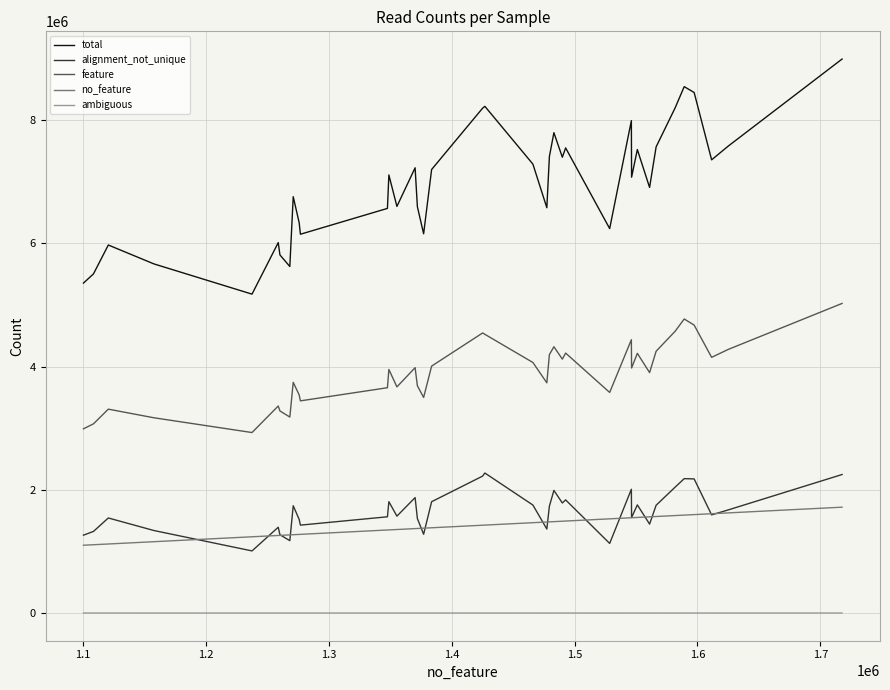

What is the sum of all total values?

264613230